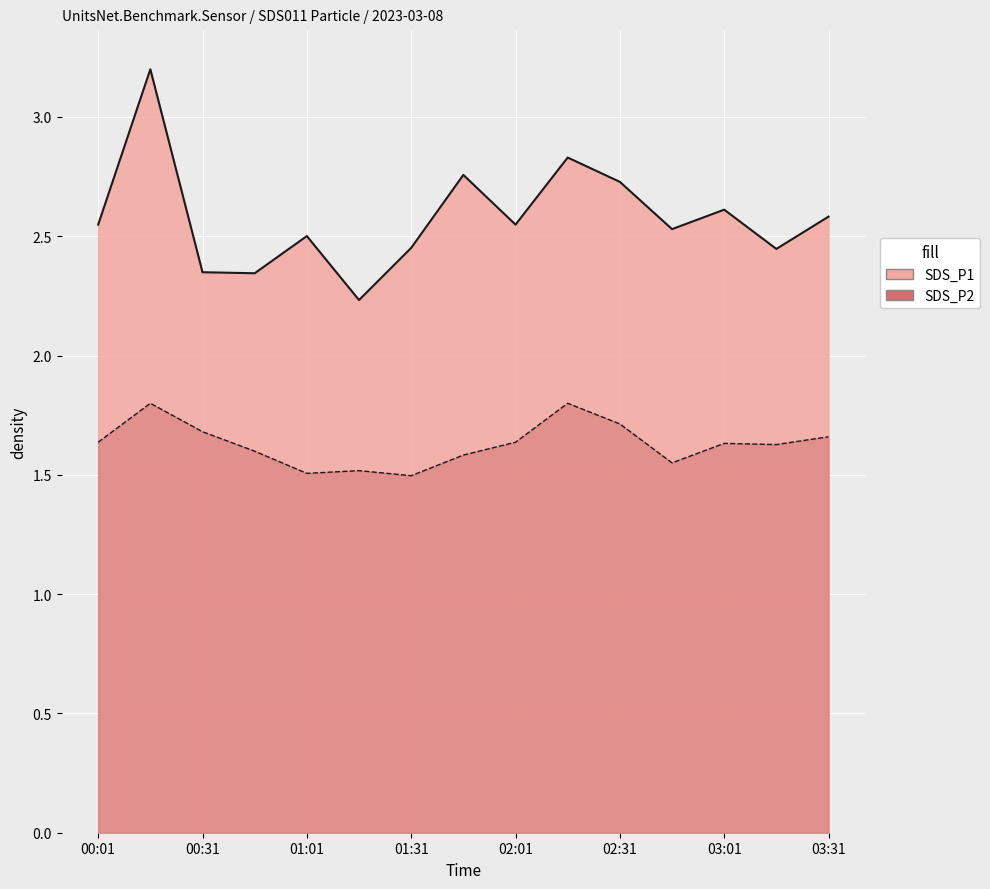

What is the approximate value of SDS_P2 at 02:31?

1.7